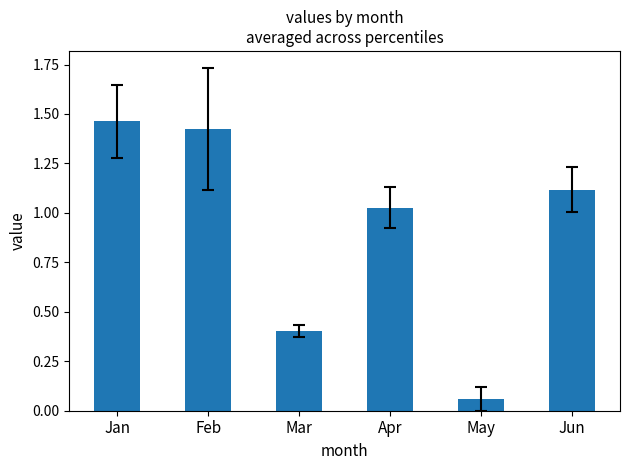

Approximately how many times larger is the value at Mar compared to Jan?

0.3